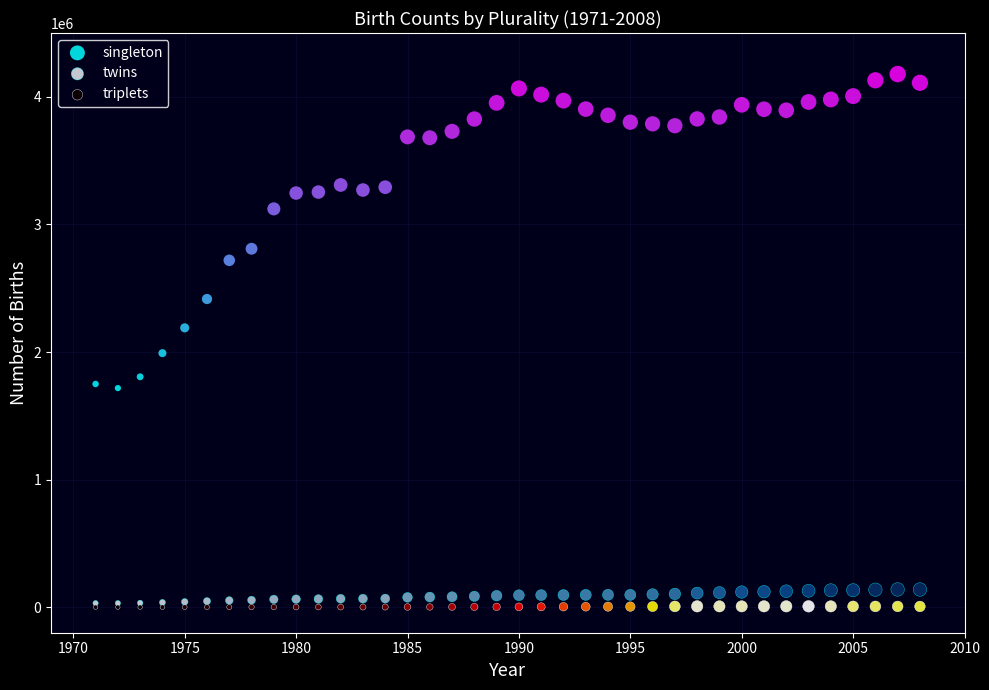

What are all the series names shown in the legend?

singleton, twins, triplets